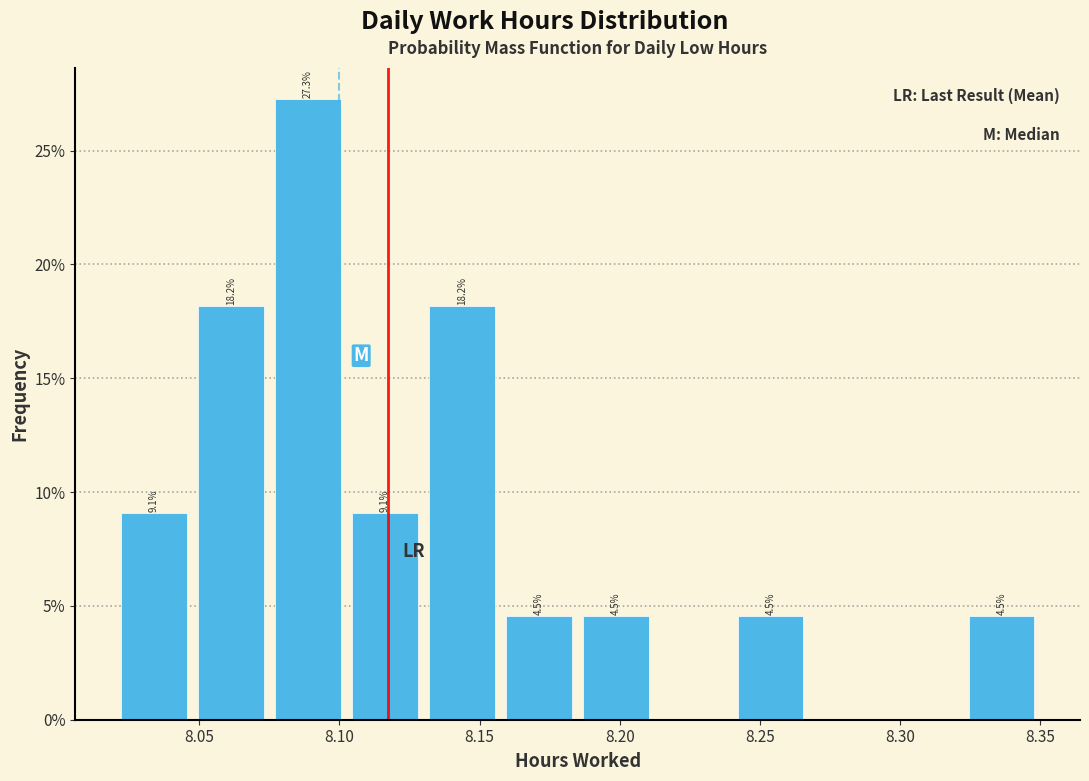

Over which range of the x-axis is the bar tallest?

8.075 to 8.105